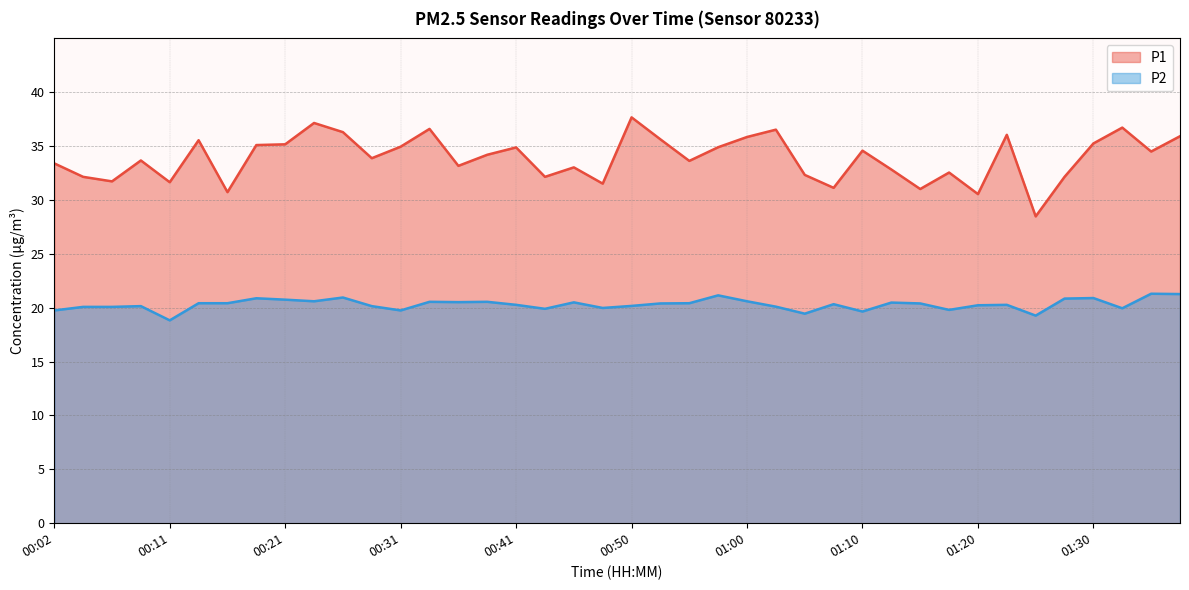

At 00:21, list the series in order from largest to smallest.

P1, P2